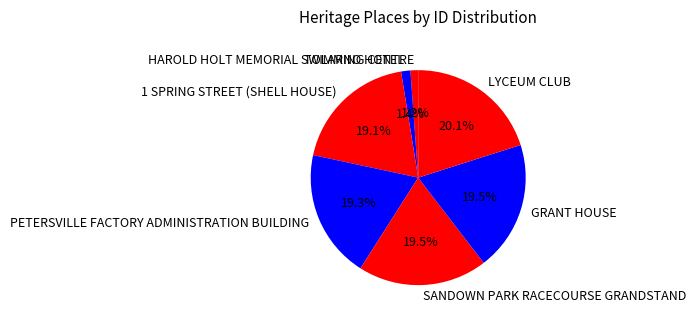

The PETERSVILLE FACTORY ADMINISTRATION BUILDING slice represents 31% of the pie. True or false?

False